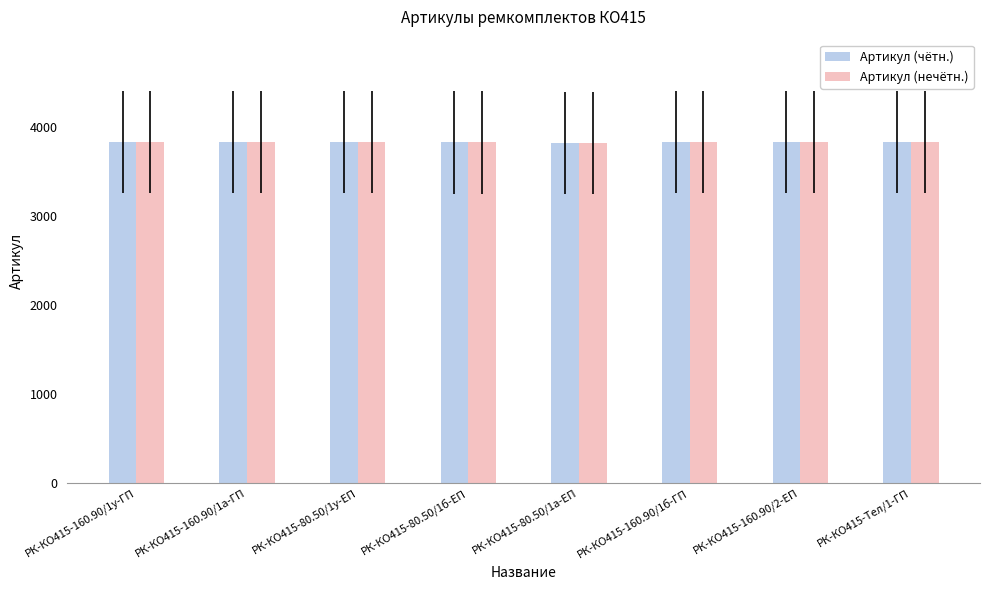

What is the maximum value shown in the chart?

3836